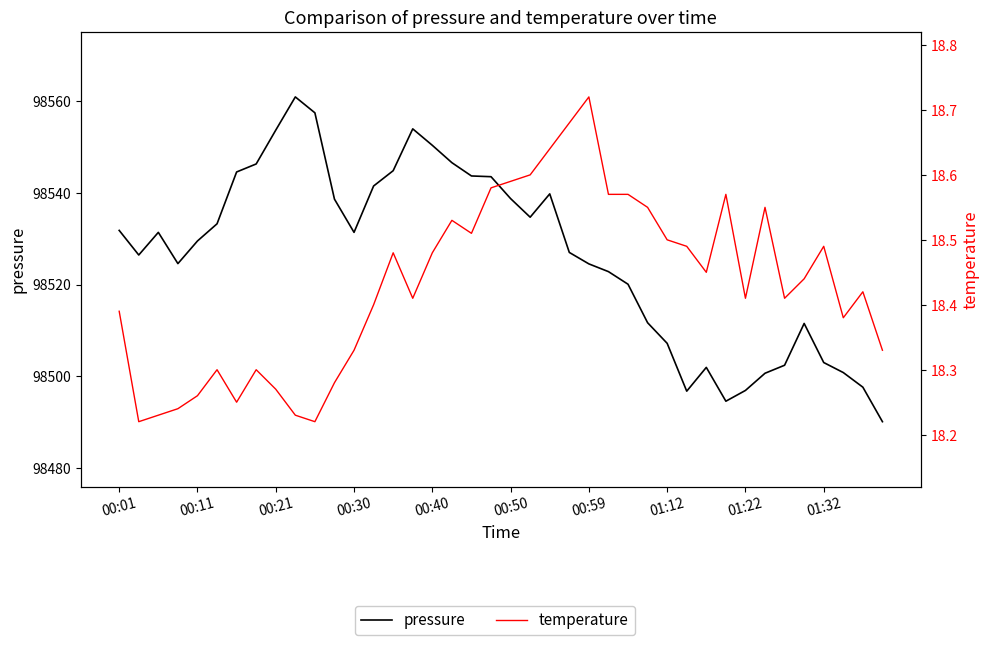

Reading right to left, list all the values displayed in this chart.

pressure: 98490.1	98497.6	98500.8	98503.0	98511.5	98502.4	98500.6	98496.9	98494.5	98501.9	98496.7	98507.2	98511.7	98520.1	98522.8	98524.5	98527.0	98539.8	98534.7	98538.8	98543.5	98543.7	98546.6	98550.4	98554.0	98544.8	98541.5	98531.4	98538.6	98557.5	98560.9	98553.7	98546.3	98544.6	98533.2	98529.5	98524.6	98531.4	98526.4	98531.8
temperature: 18.3	18.4	18.4	18.5	18.4	18.4	18.6	18.4	18.6	18.4	18.5	18.5	18.6	18.6	18.6	18.7	18.7	18.6	18.6	18.6	18.6	18.5	18.5	18.5	18.4	18.5	18.4	18.3	18.3	18.2	18.2	18.3	18.3	18.2	18.3	18.3	18.2	18.2	18.2	18.4